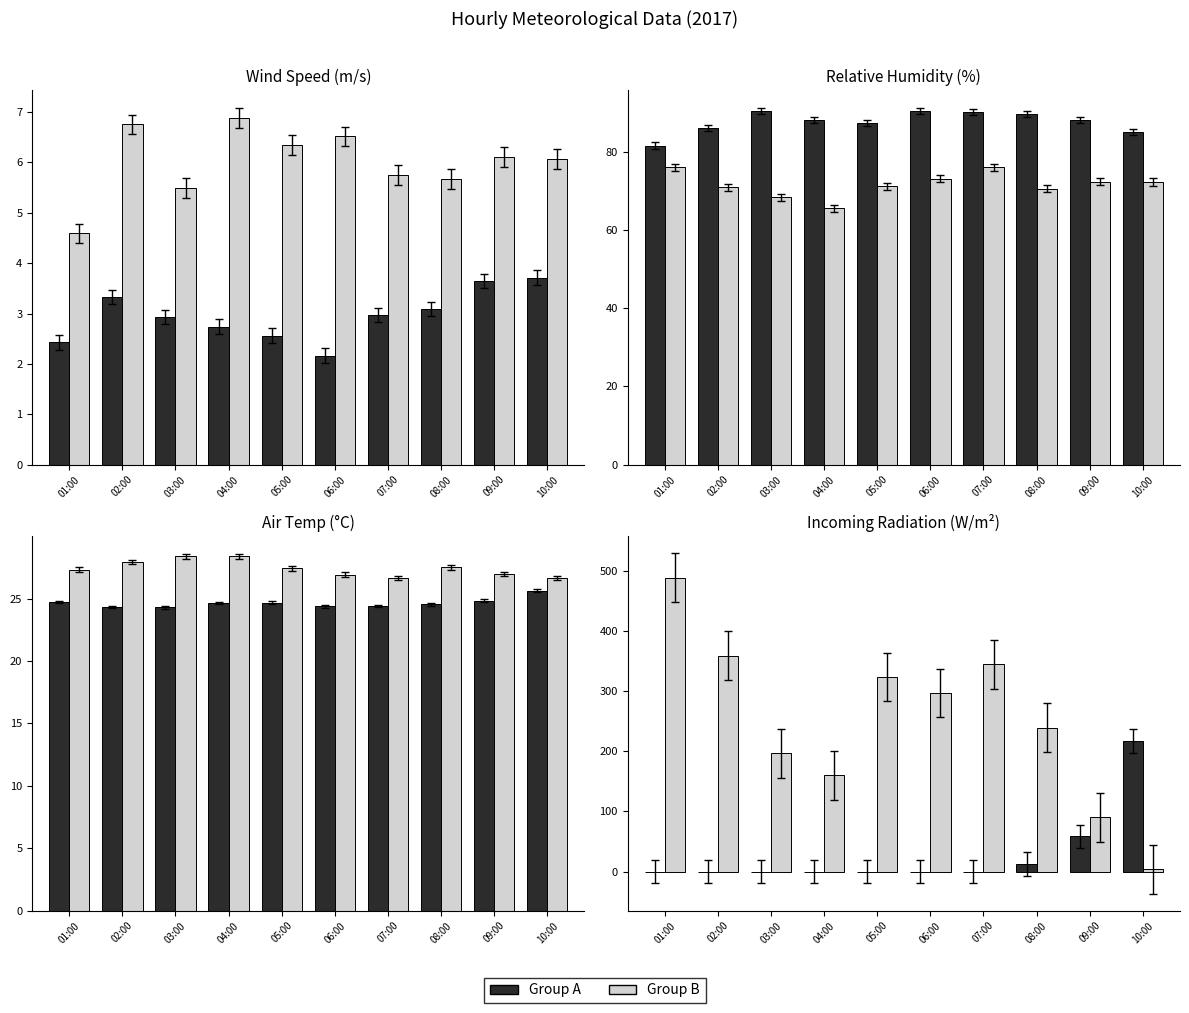

List the series in order of their peak value, highest first.

Group B, Group A